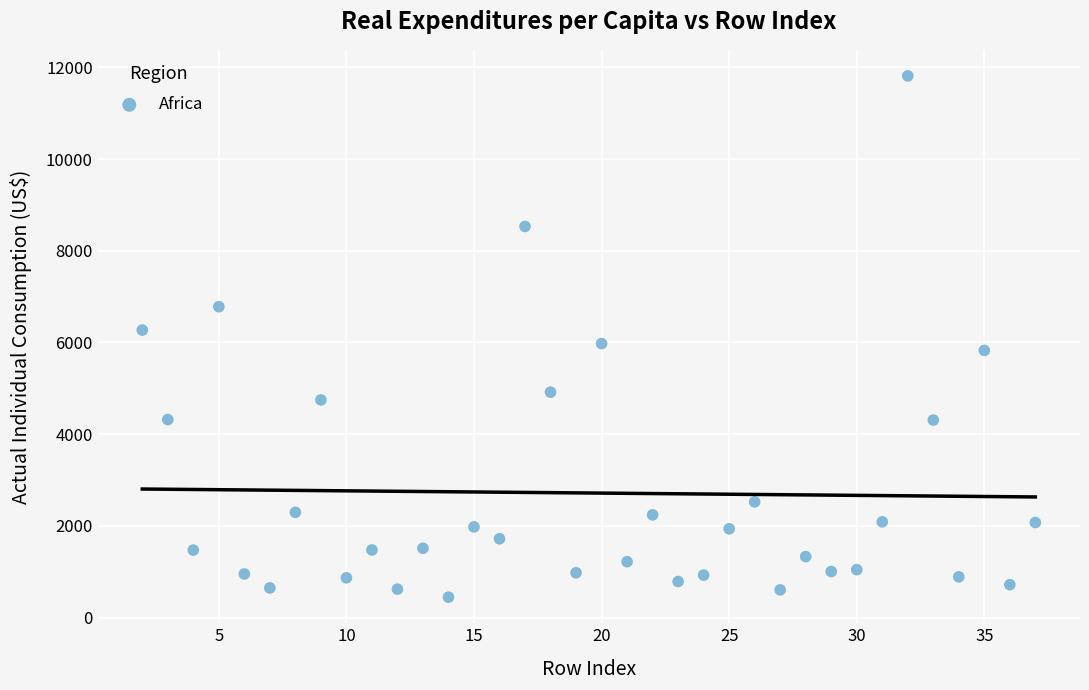

What is the range of X values (max minus min)?

35.0